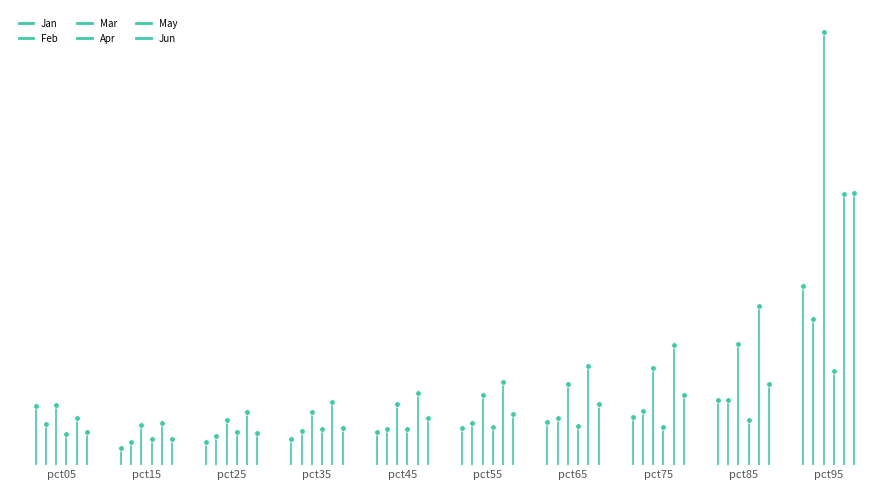

Is it true that Apr equals 0.1 at pct95?

False